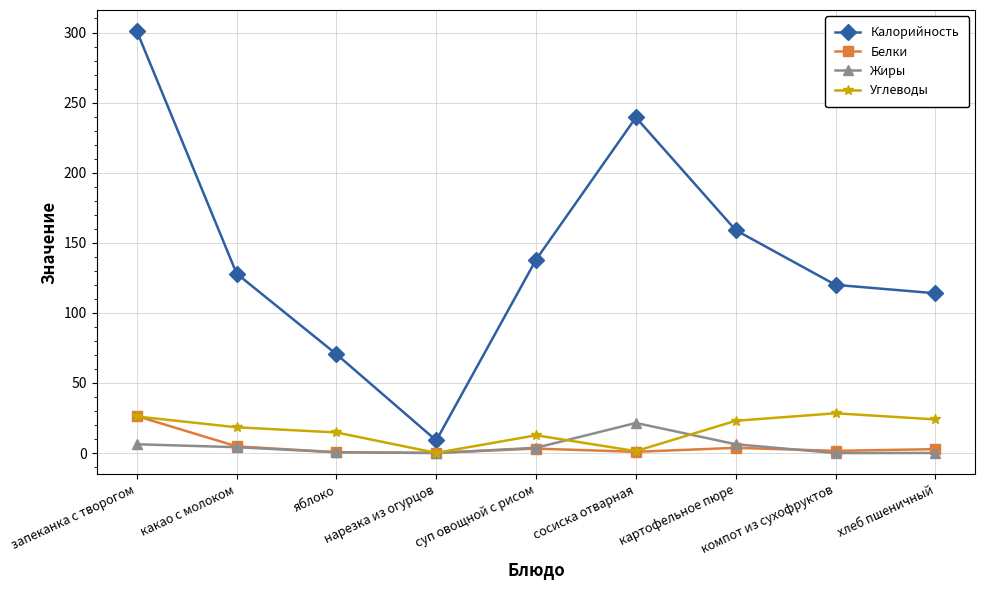

What is the difference between the Калорийность values at яблоко and запеканка с творогом?

230.5